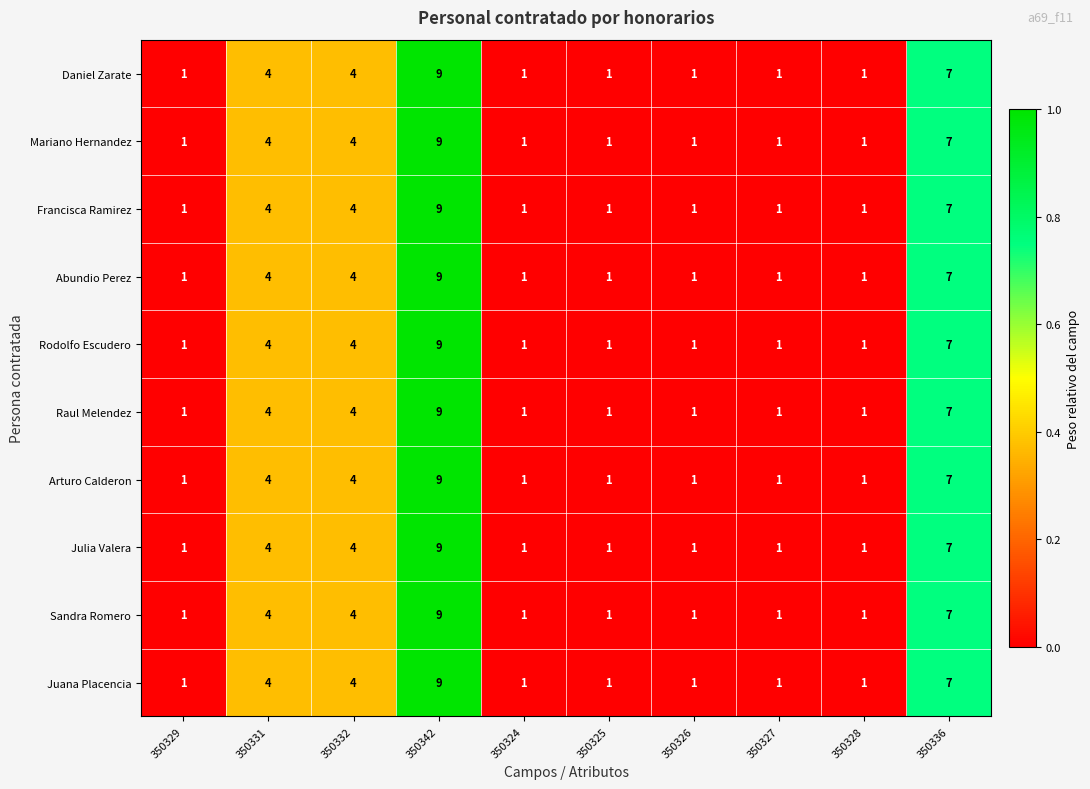

How many Mariano Hernandez values are between 1 and 4?

8